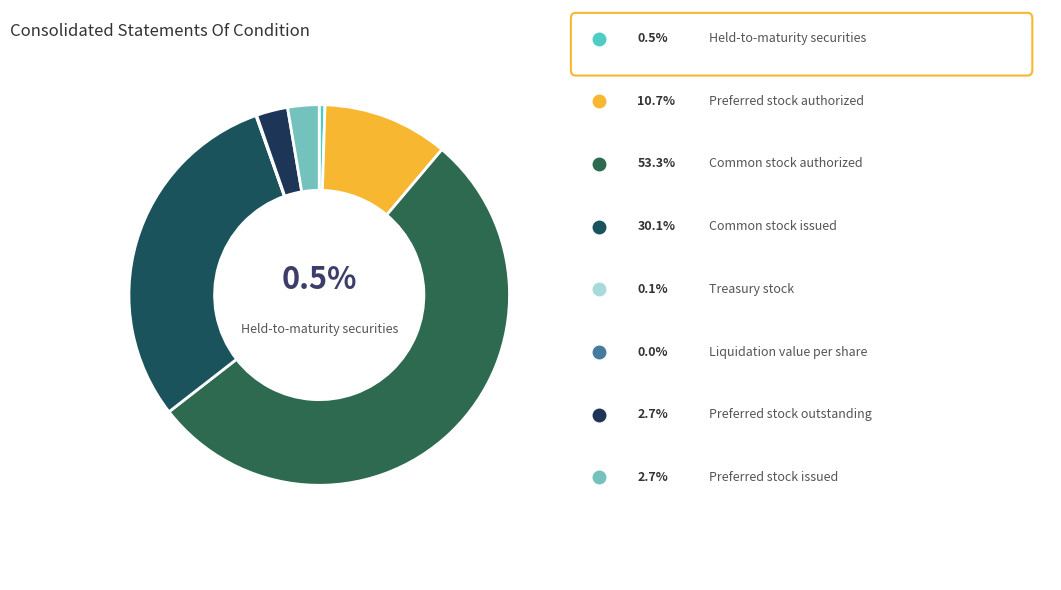

Rank the categories by value from highest to lowest.

Common stock authorized, Common stock issued, Preferred stock authorized, Preferred stock outstanding, Preferred stock issued, Held-to-maturity securities, Treasury stock, Liquidation value per share